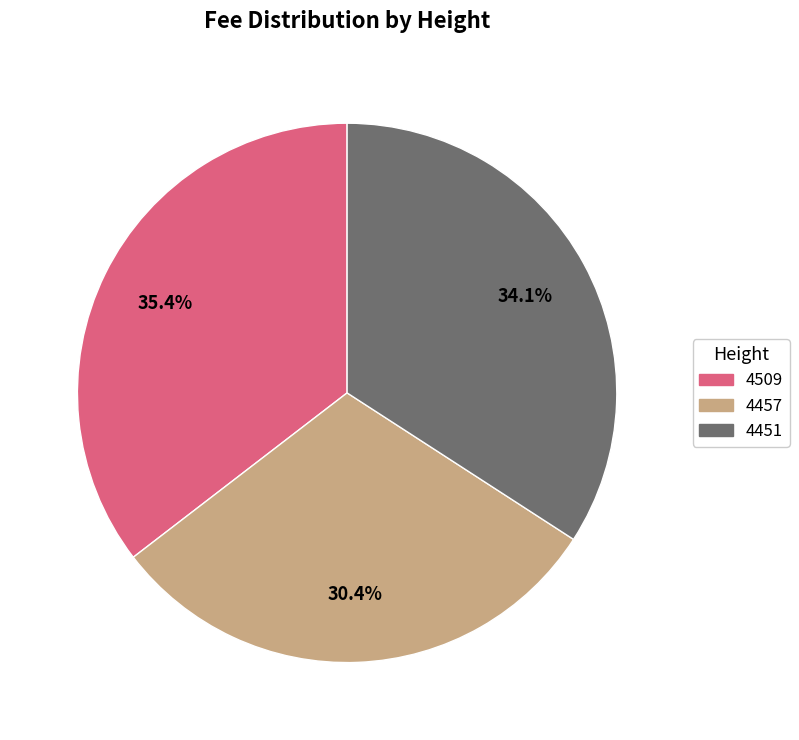

True or false: 4509 accounts for 35% of the total.

True